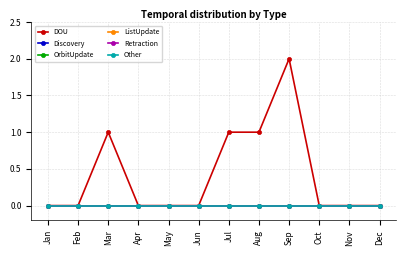

Does the chart have visible grid lines?

Yes